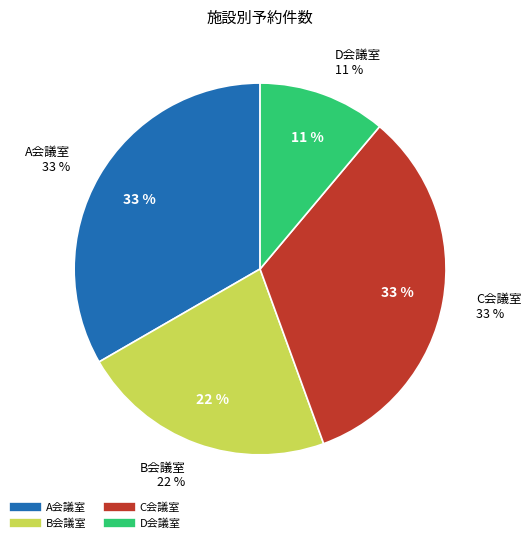

Which has a higher value, C会議室 or D会議室?

C会議室